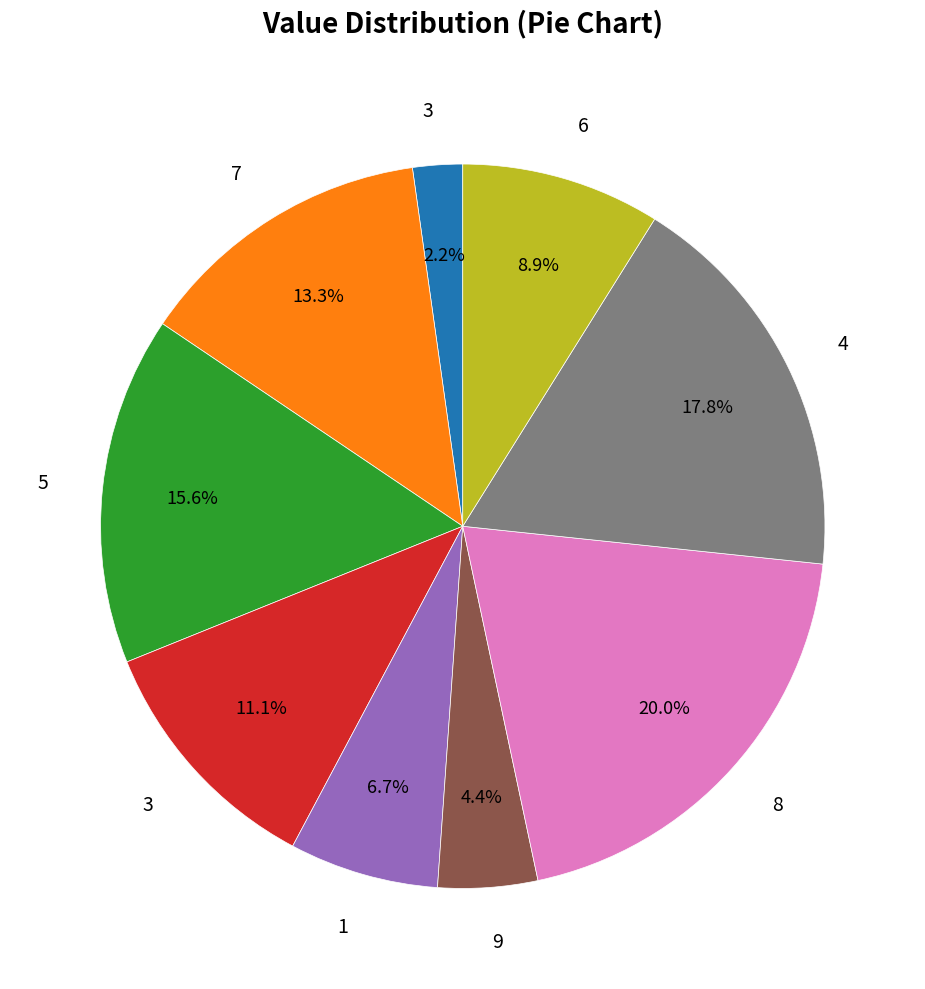

Is there any slice that represents more than half of the pie?

No